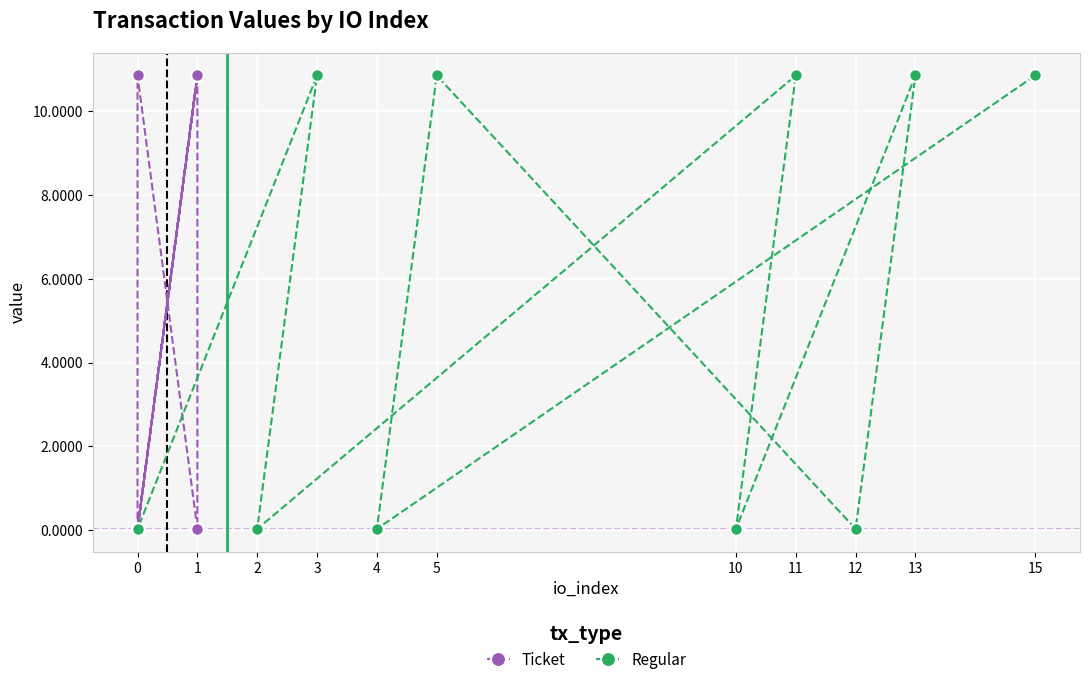

True or false: Regular has more than 0 interior local peaks.

True